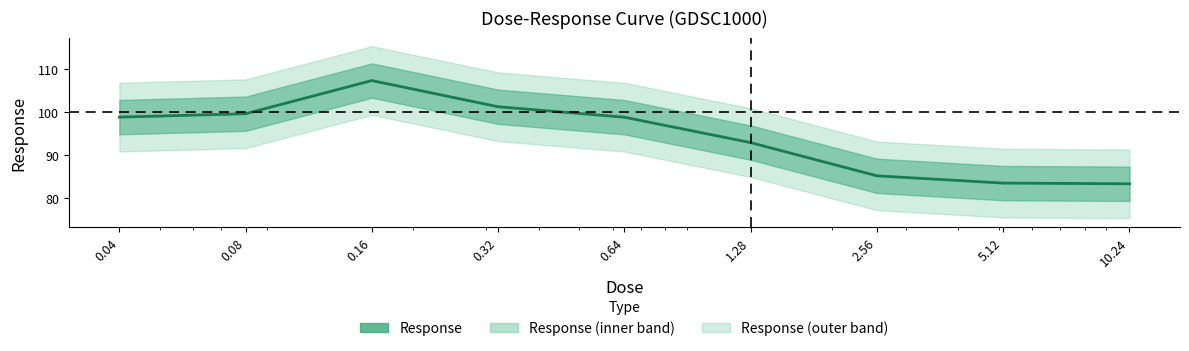

At which category does the chart reach its peak across all series?

0.16